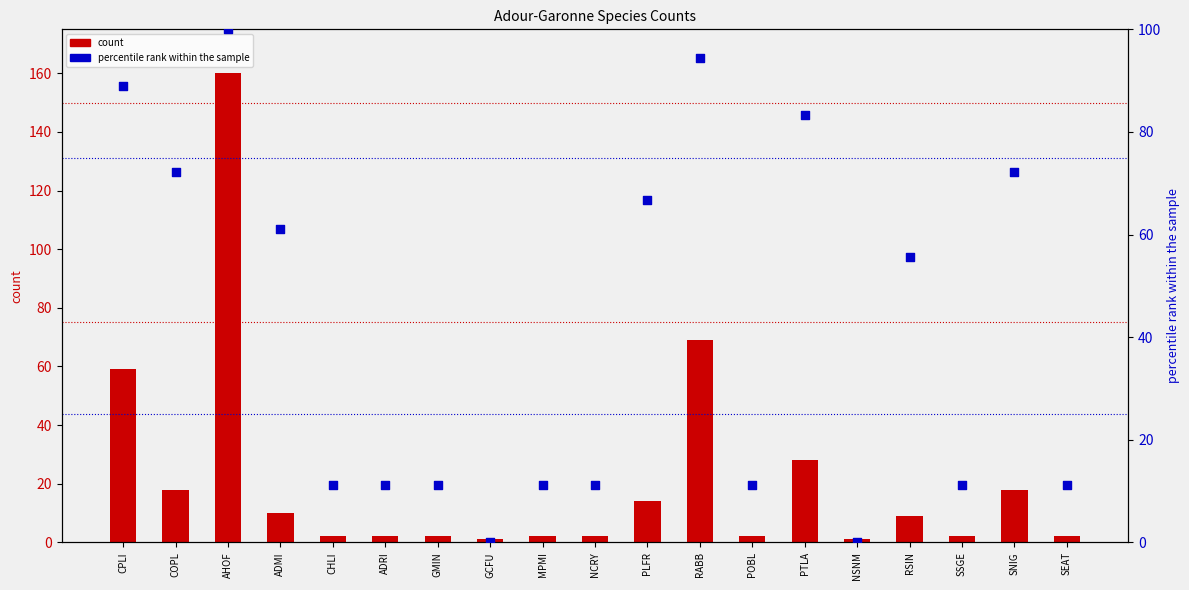

Which series has the largest total across all categories?

percentile rank within the sample